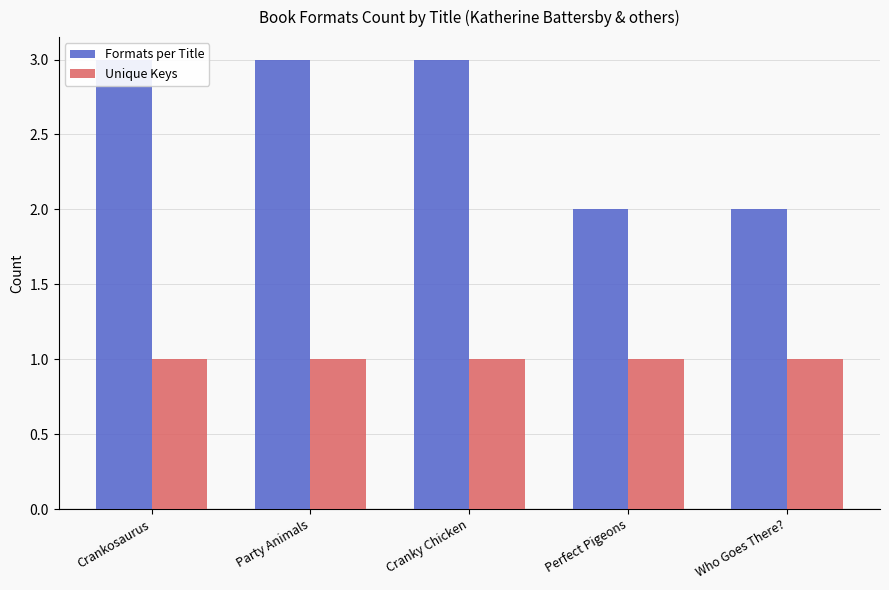

Read the Formats per Title value at Who Goes There?.

2